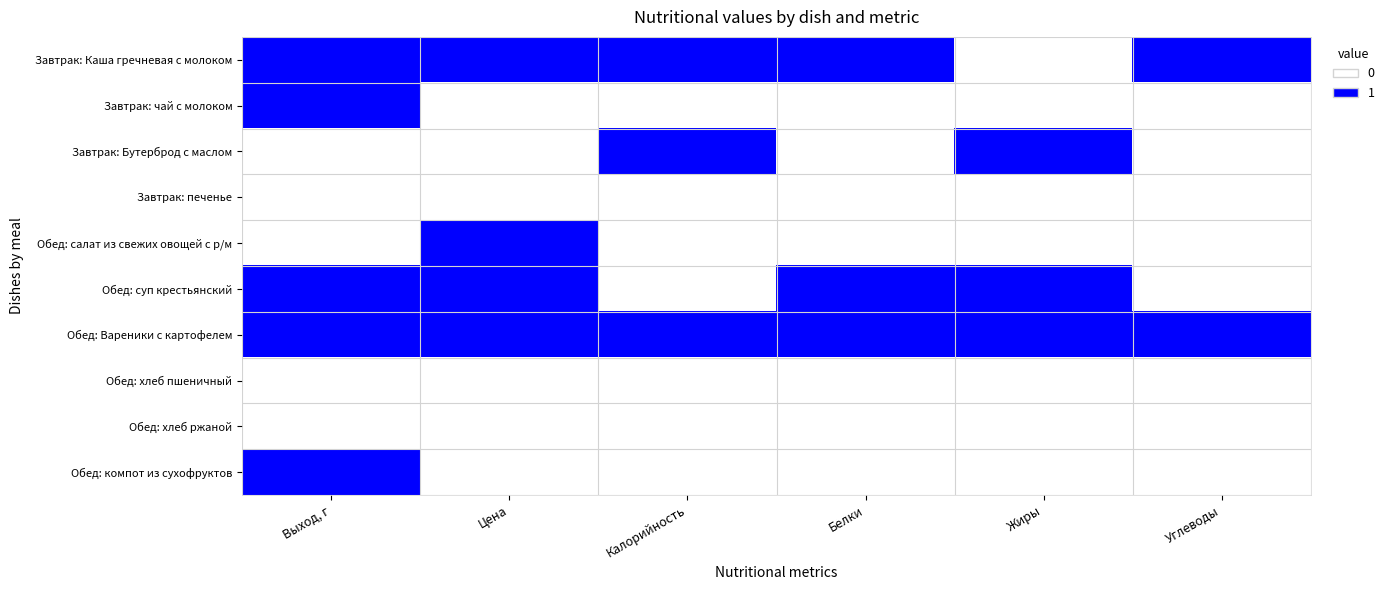

Count the number of data series in this chart.

10